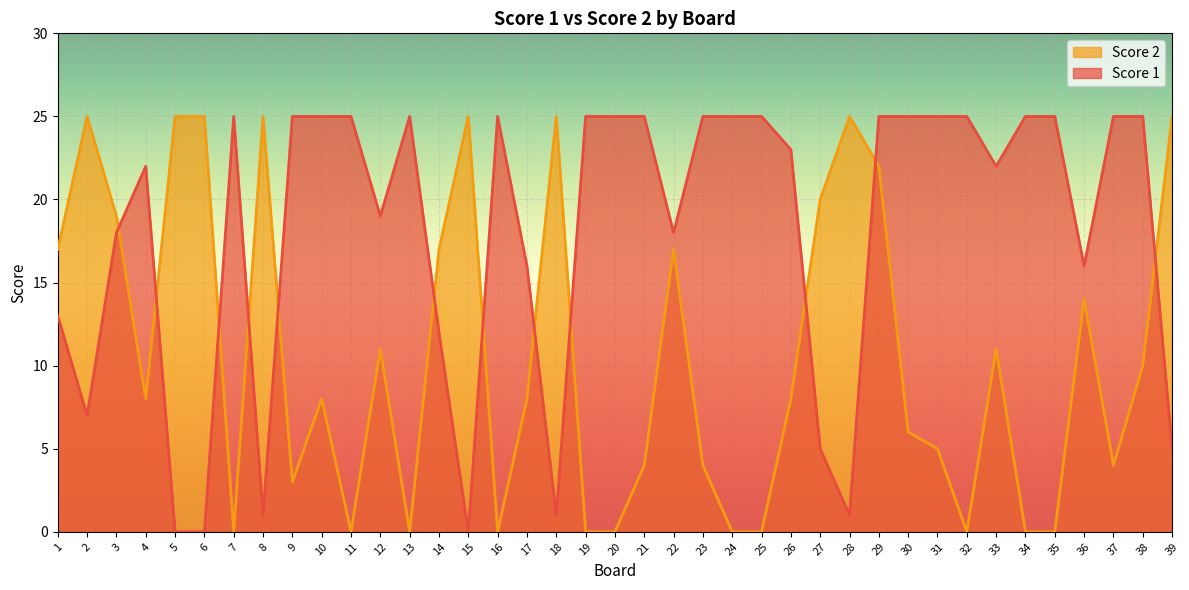

How many lines are shown in the chart?

2